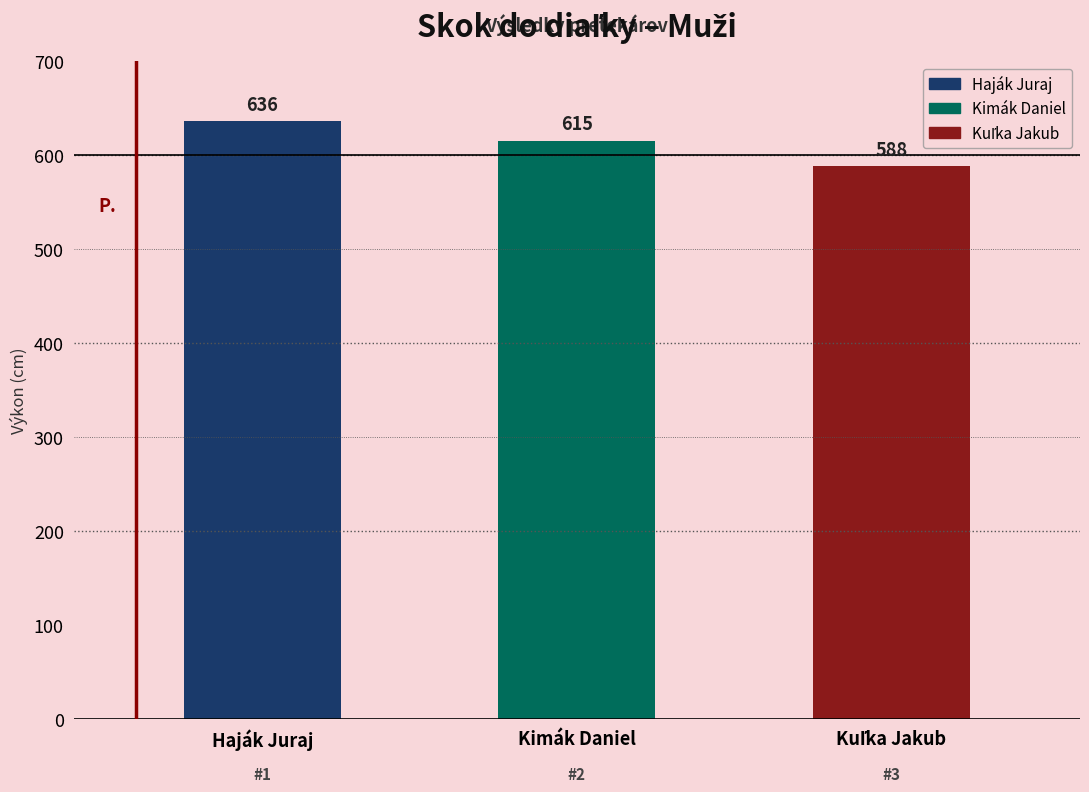

What is the difference between the second highest and minimum values?

27